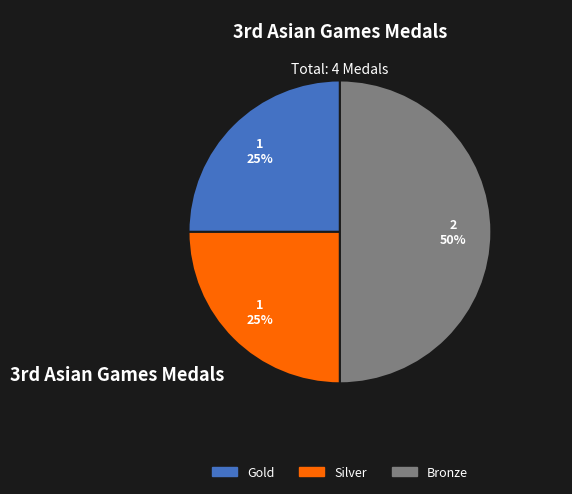

Is Silver the majority of the pie?

No